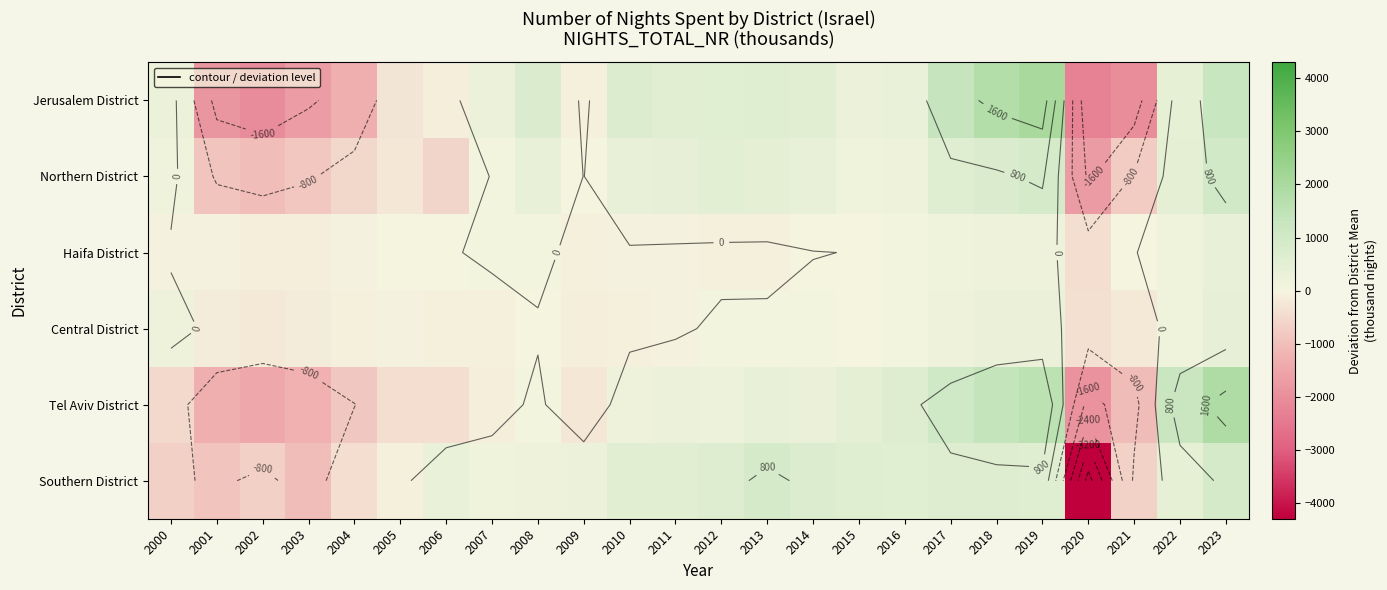

List the labels in order of Tel Aviv District value, smallest first.

2020, 2002, 2001, 2003, 2021, 2004, 2000, 2006, 2005, 2009, 2007, 2008, 2010, 2012, 2011, 2014, 2013, 2015, 2016, 2017, 2022, 2018, 2019, 2023